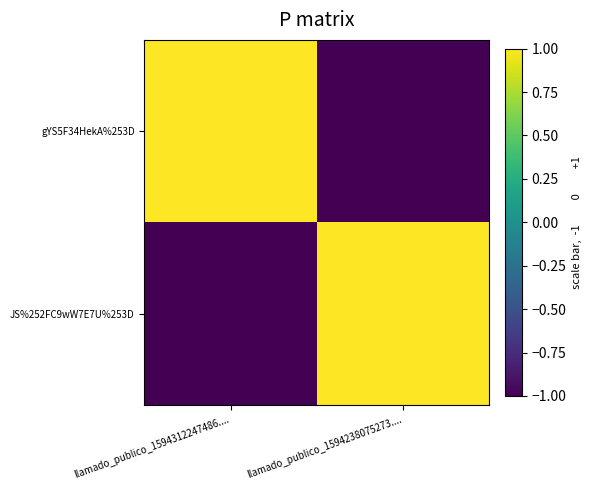

Which has a higher value, llamado_publico_1594238075273.... or llamado_publico_1594312247486....?

llamado_publico_1594312247486....